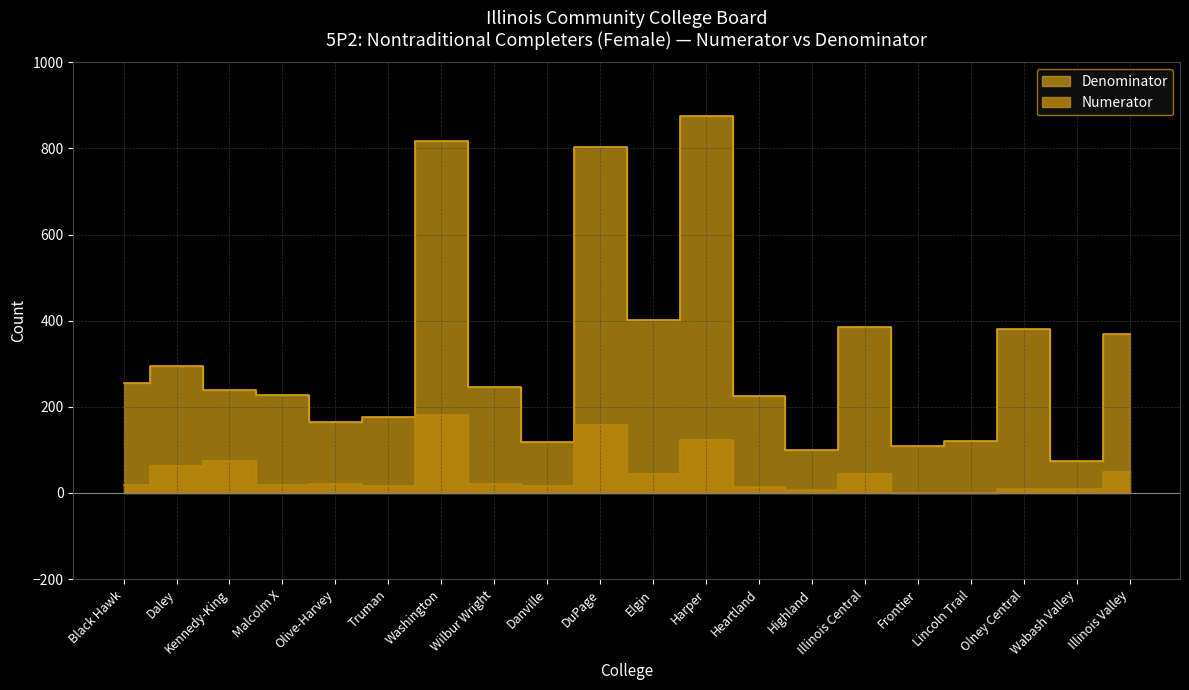

Which label corresponds to the smallest value in the chart?

Frontier